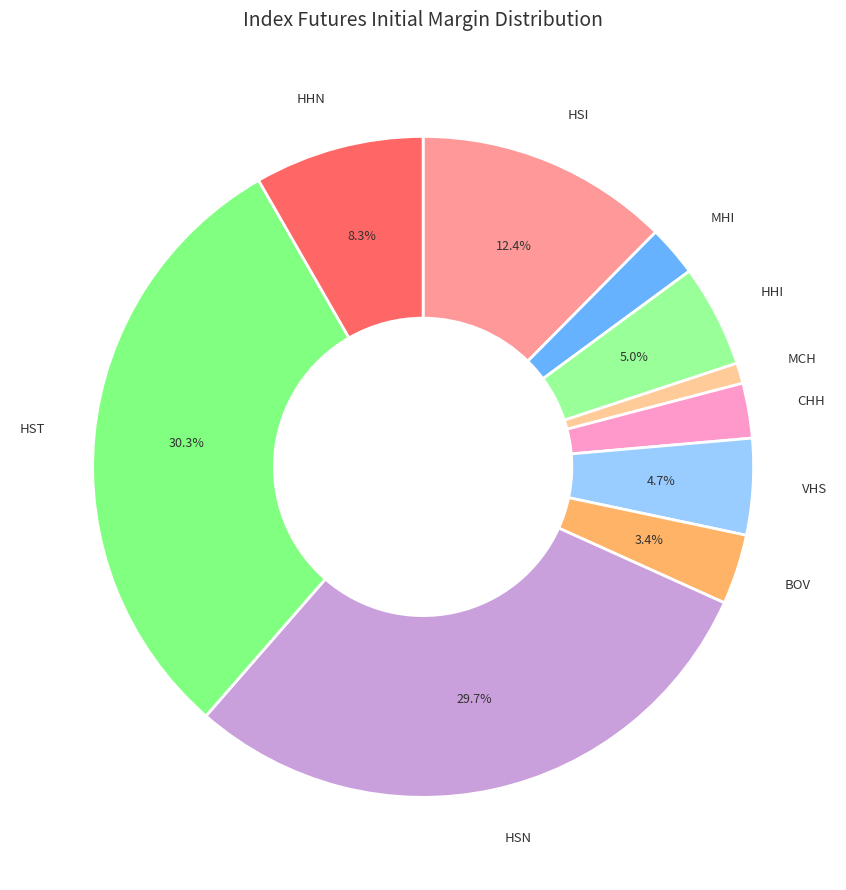

How many slices are in this pie chart?

10